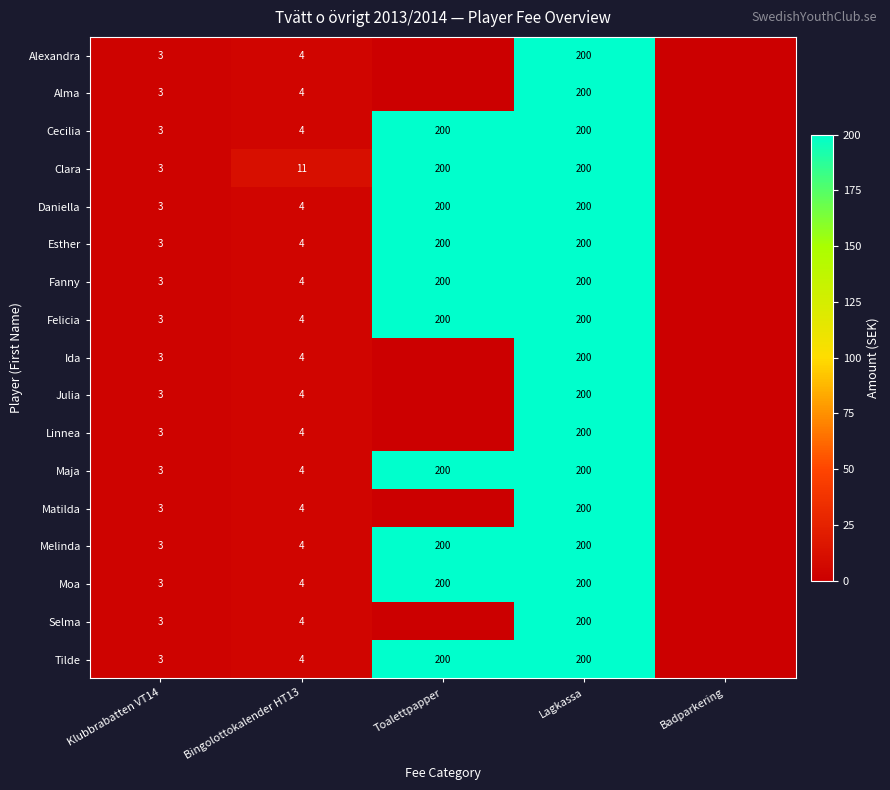

The value of Felicia at Lagkassa is 313. True or false?

False